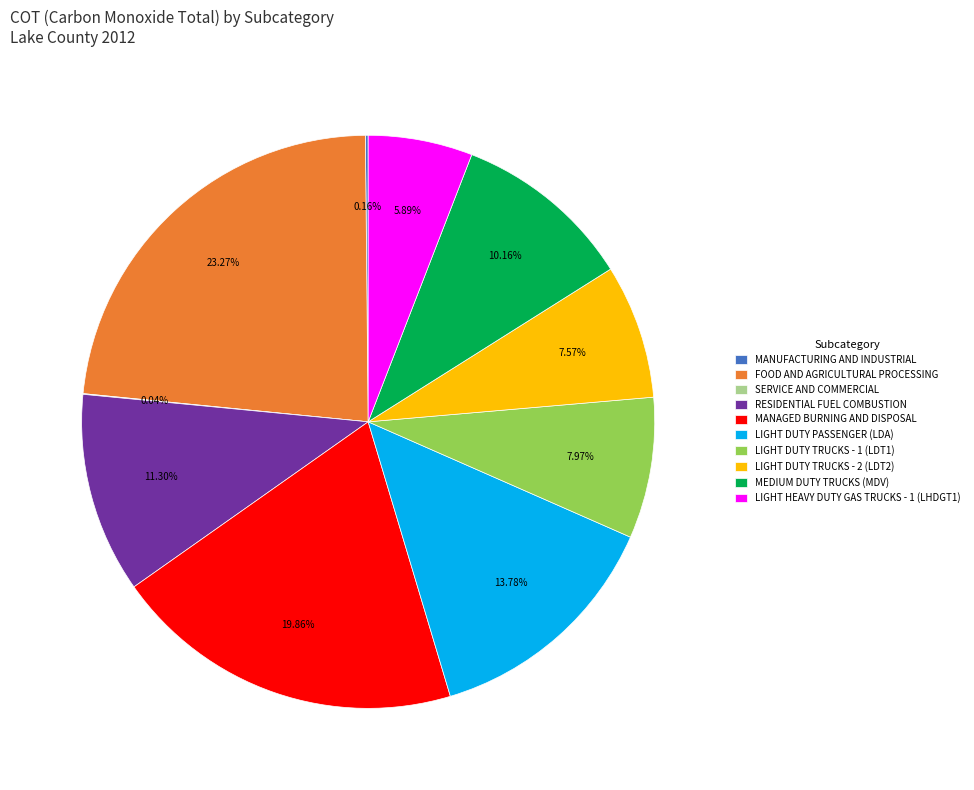

What is the largest slice in the pie chart?

FOOD AND AGRICULTURAL PROCESSING